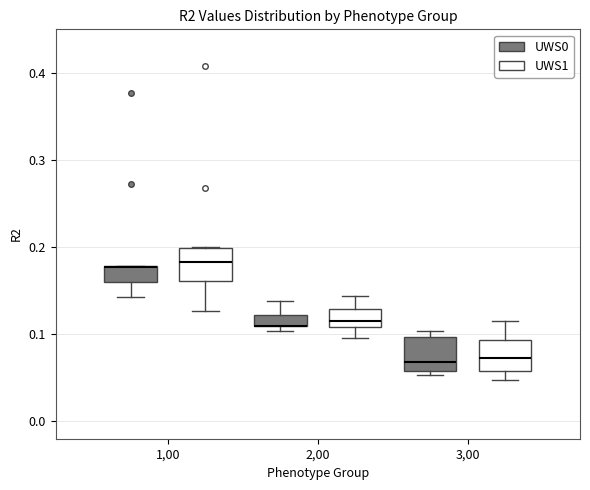

Where is the lower edge of the box for 1,00 (UWS1) on the y-axis? The values are not printed on the chart, so give them approximately, as read against the axis.

0.16